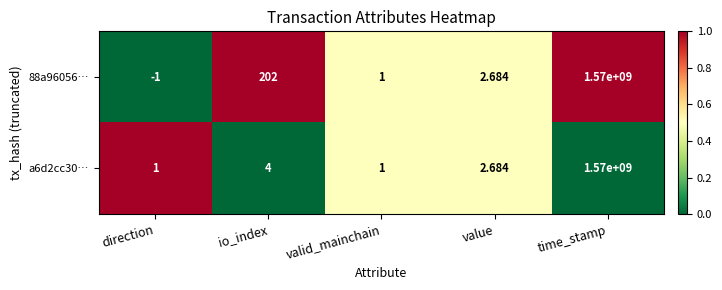

Is the value of a6d2cc30… at io_index greater than the value of 88a96056… at value?

Yes